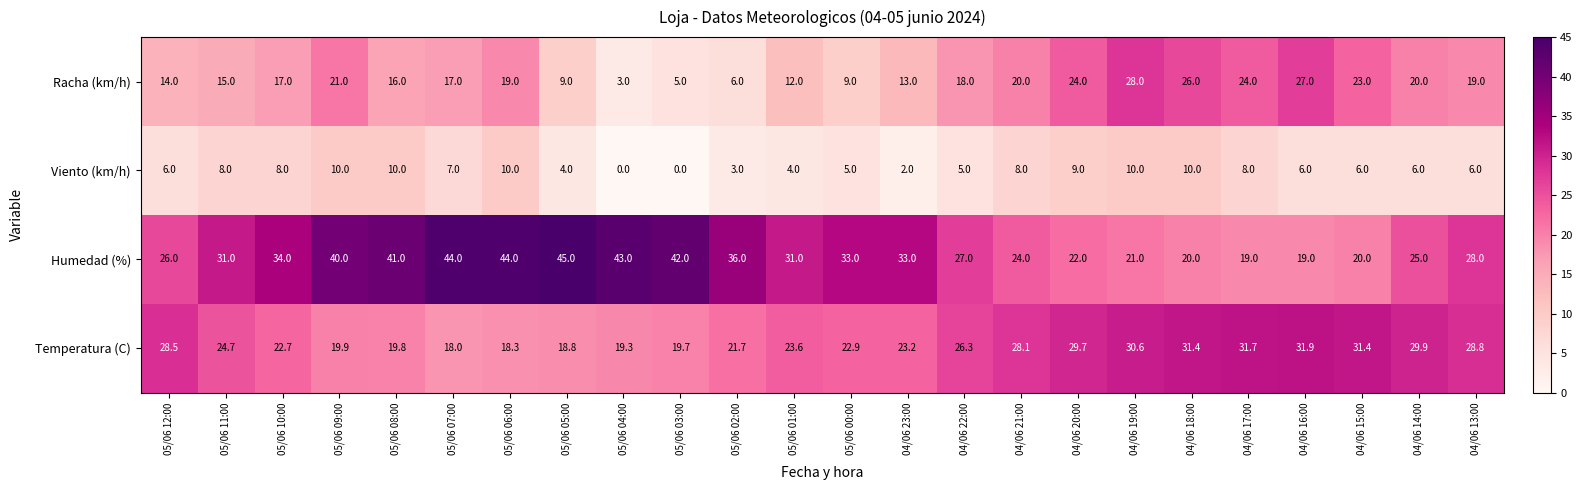

Read the Humedad (%) value at 04/06 17:00.

19.0